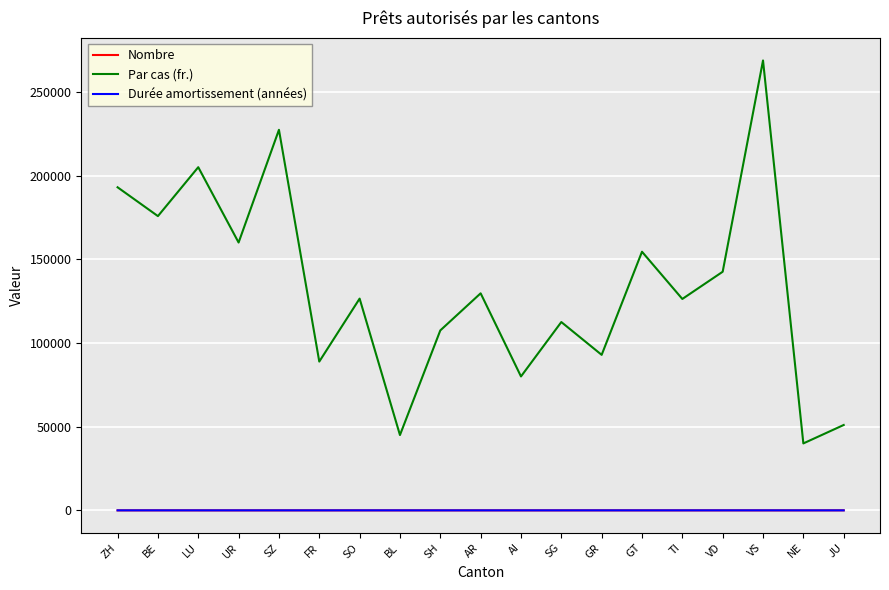

What is the smallest value displayed?

1.0